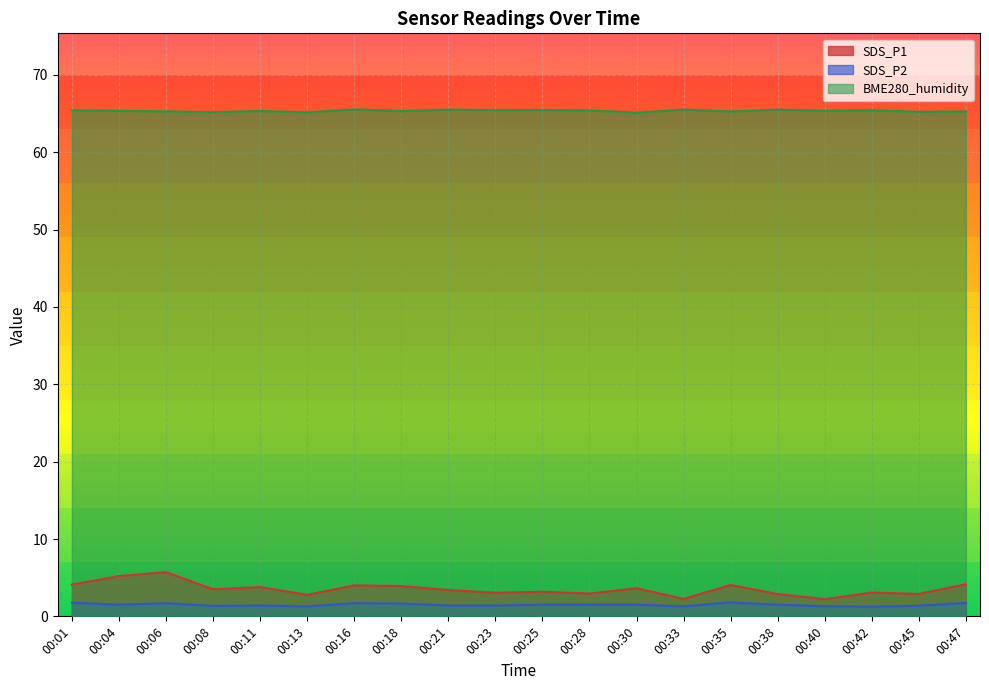

What are all the series names shown in the legend?

SDS_P1, SDS_P2, BME280_humidity